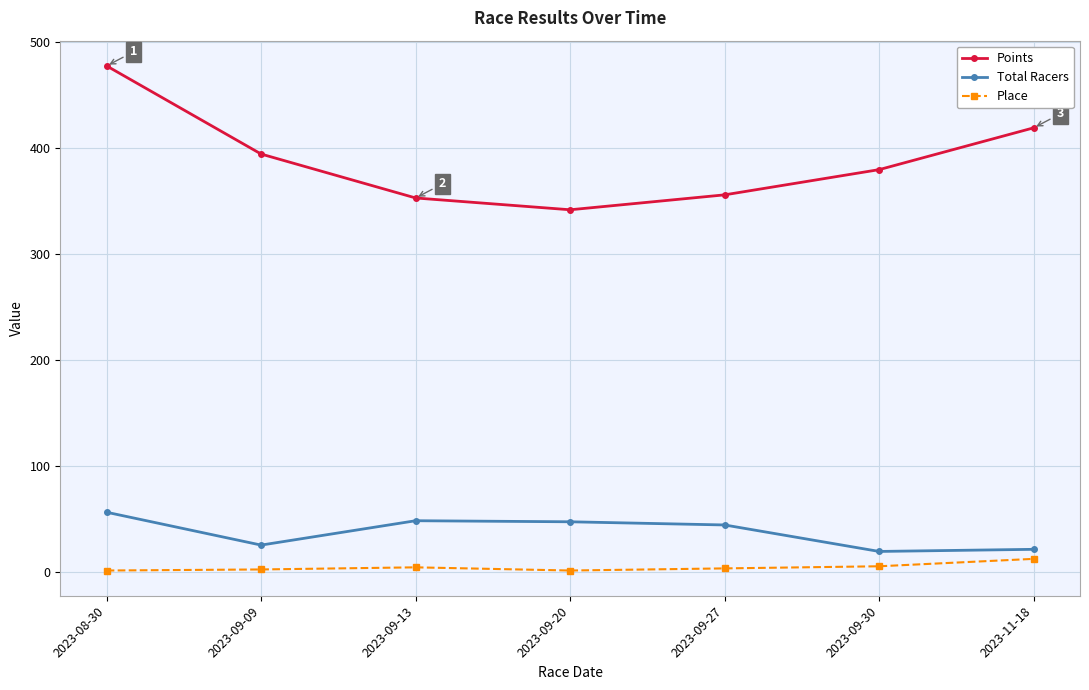

At which category is the sum across all series the highest?

2023-08-30